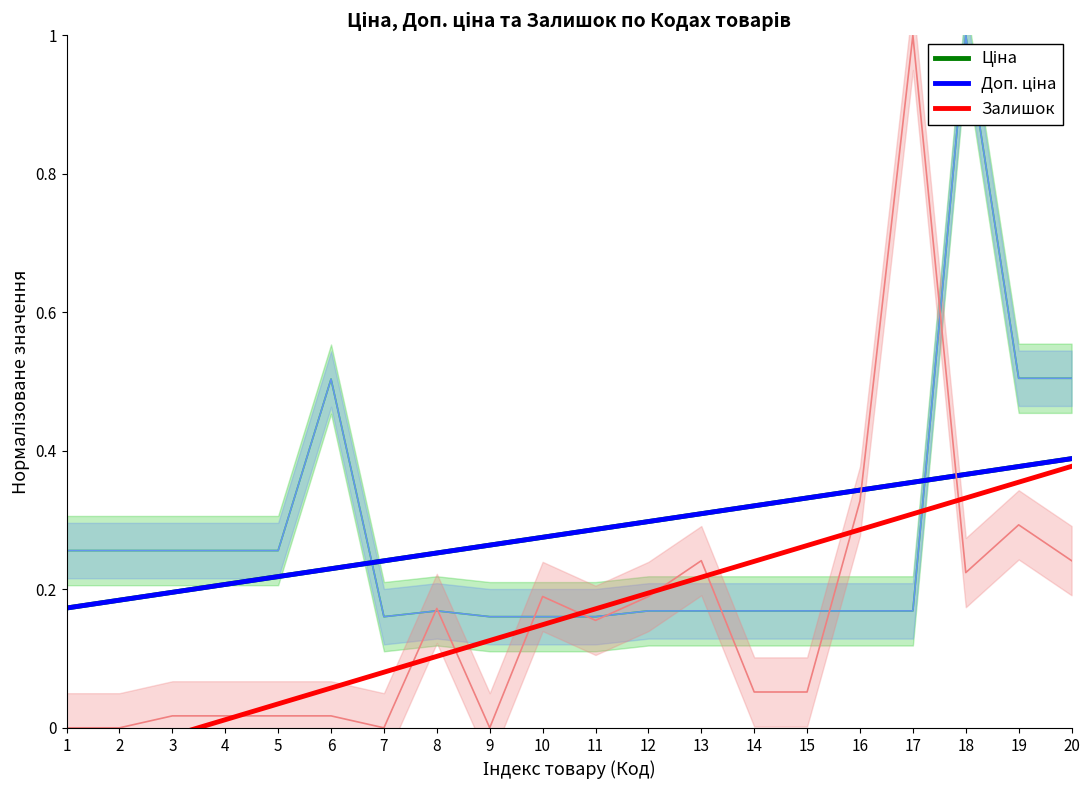

What is the value of the Доп. ціна point at the 16th from the left?

0.3